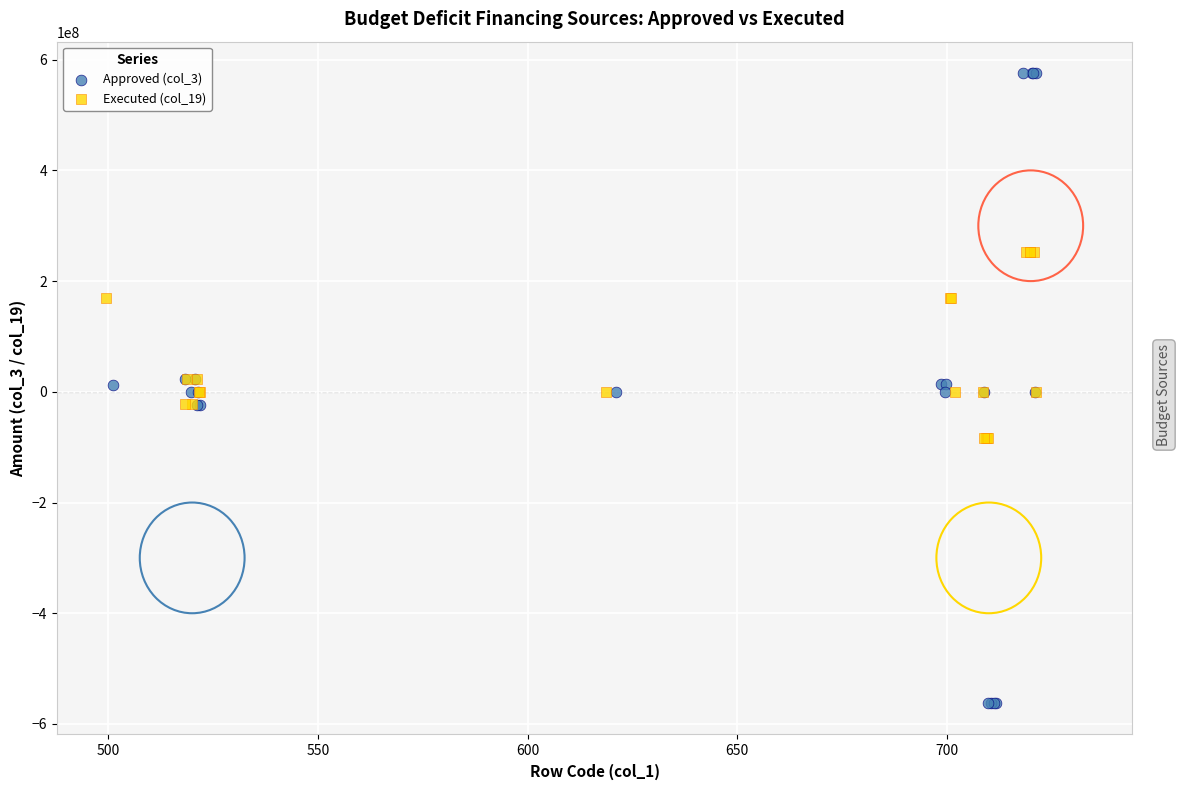

Which series has the largest Y range (max minus min)?

Approved (col_3)